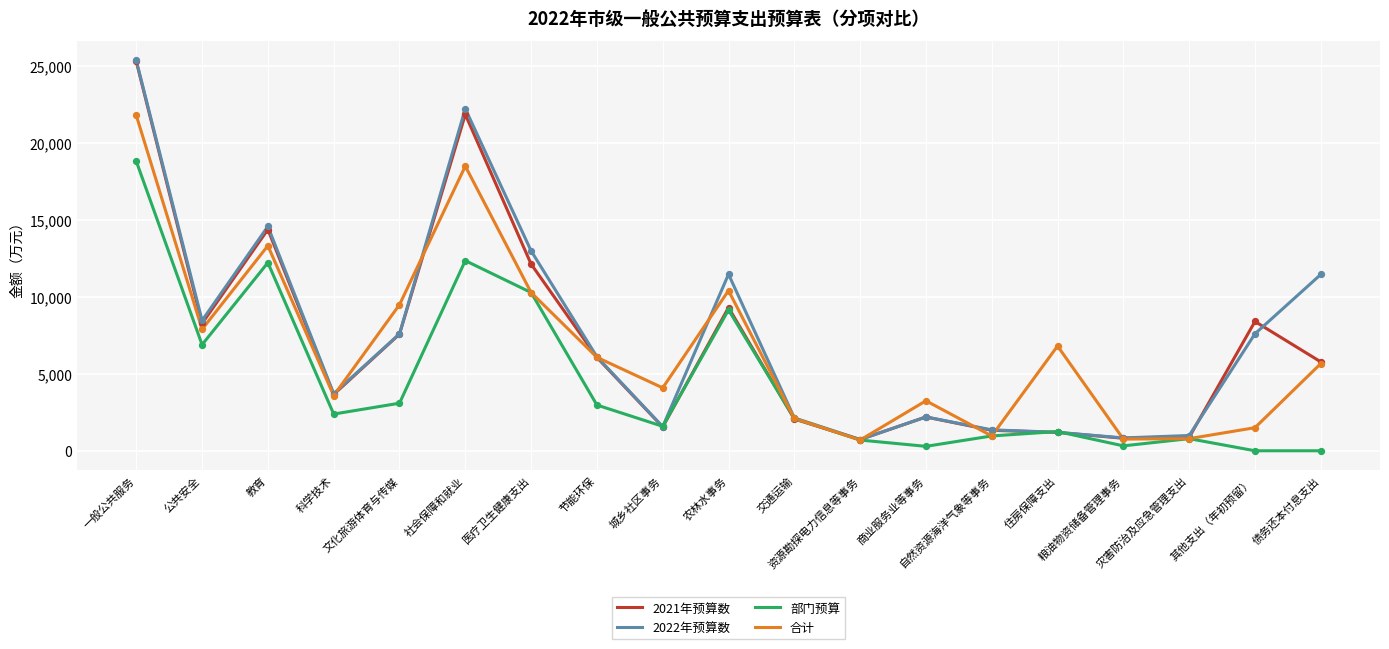

What is the minimum value for 2021年预算数?

729.0